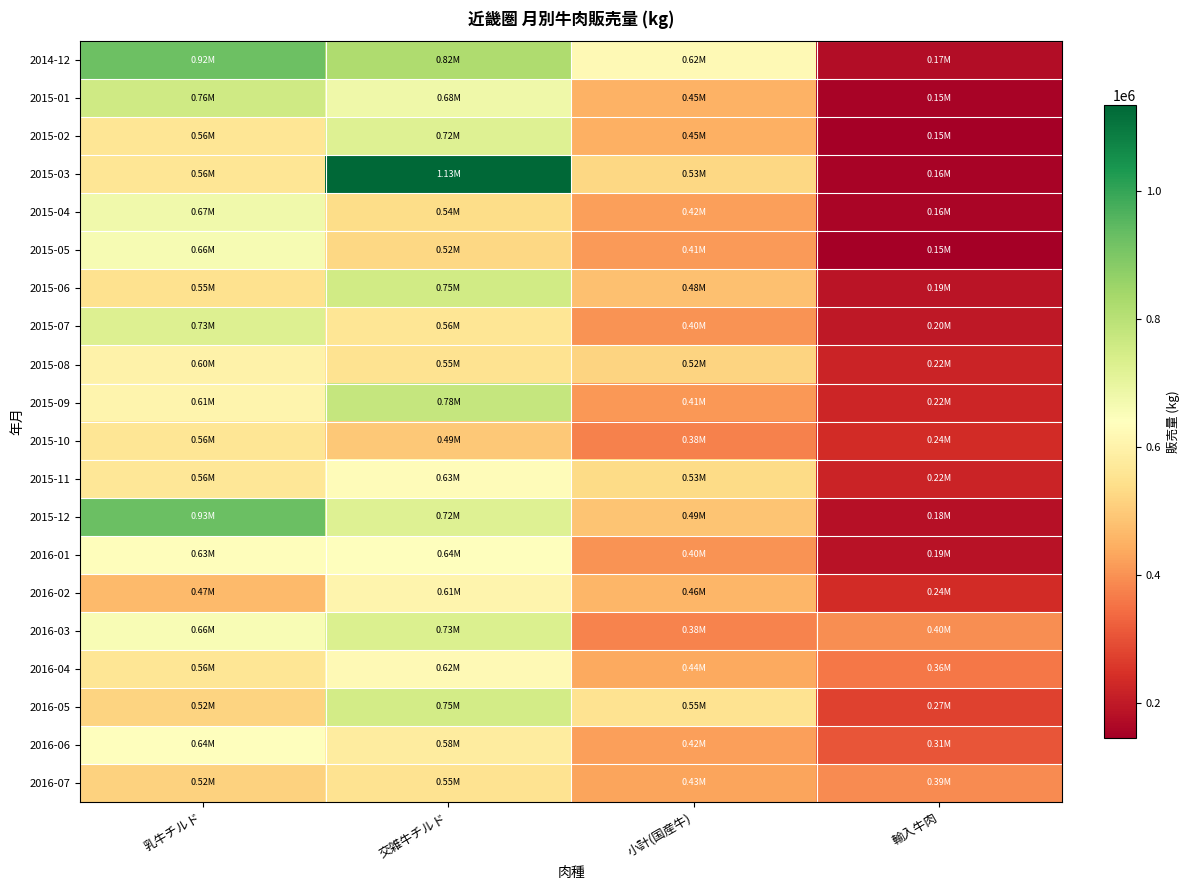

At which category is the sum across all series the highest?

交雑牛チルド